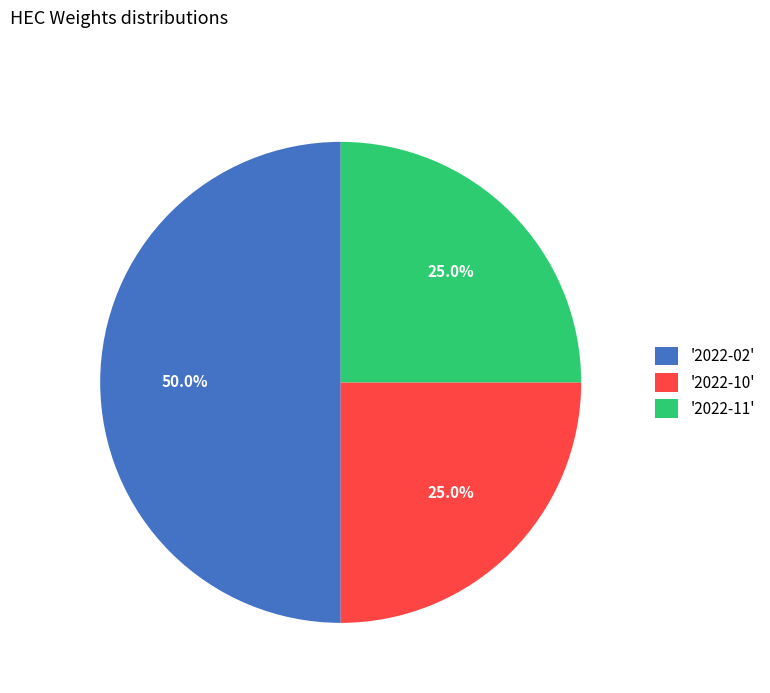

What is the largest slice in the pie chart?

'2022-02'